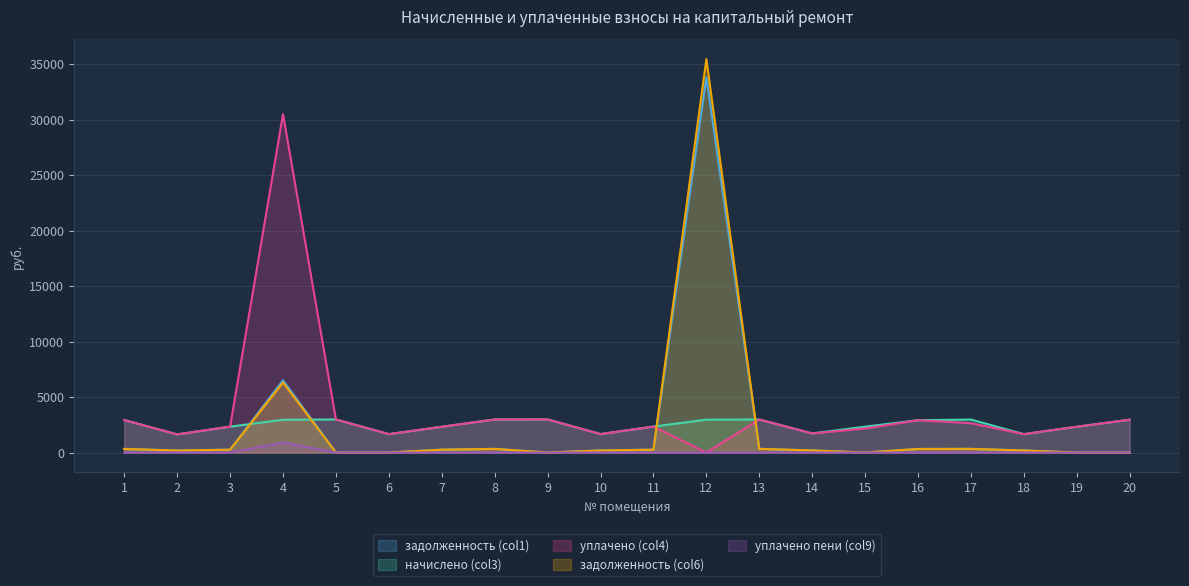

Reading left to right, list all the values displayed in this chart.

задолженность (col1): 1=325.4	2=181.8	3=259.2	4=6518.5	5=0.0	6=0.0	7=258.1	8=331.2	9=0.0	10=185.0	11=260.2	12=33815.1	13=330.7	14=191.3	15=0.0	16=323.8	17=330.2	18=184.4	19=0.0	20=0.0
начислено (col3): 1=2928.8	2=1636.1	3=2332.5	4=2952.6	5=2981.2	6=1660.0	7=2323.0	8=2981.2	9=2986.0	10=1664.7	11=2342.1	12=2962.2	13=2976.5	14=1722.0	15=2332.5	16=2914.5	17=2971.7	18=1660.0	19=2327.8	20=2957.4
уплачено (col4): 1=2928.8	2=1636.1	3=2332.5	4=30494.7	5=2981.2	6=1660.0	7=2323.0	8=2981.2	9=2986.0	10=1664.7	11=2342.1	12=0.0	13=2976.5	14=1722.0	15=2165.0	16=2914.5	17=2641.5	18=1660.0	19=2327.8	20=2957.4
задолженность (col6): 1=325.4	2=181.8	3=259.2	4=6302.7	5=0.0	6=0.0	7=258.1	8=331.2	9=0.0	10=185.0	11=260.2	12=35445.4	13=330.7	14=191.3	15=0.0	16=323.8	17=330.2	18=184.4	19=0.0	20=0.0
уплачено пени (col9): 1=0.0	2=0.0	3=0.0	4=903.4	5=0.0	6=0.0	7=0.0	8=0.0	9=0.0	10=0.0	11=0.0	12=0.0	13=0.0	14=0.0	15=0.0	16=0.0	17=0.0	18=0.0	19=0.0	20=0.0